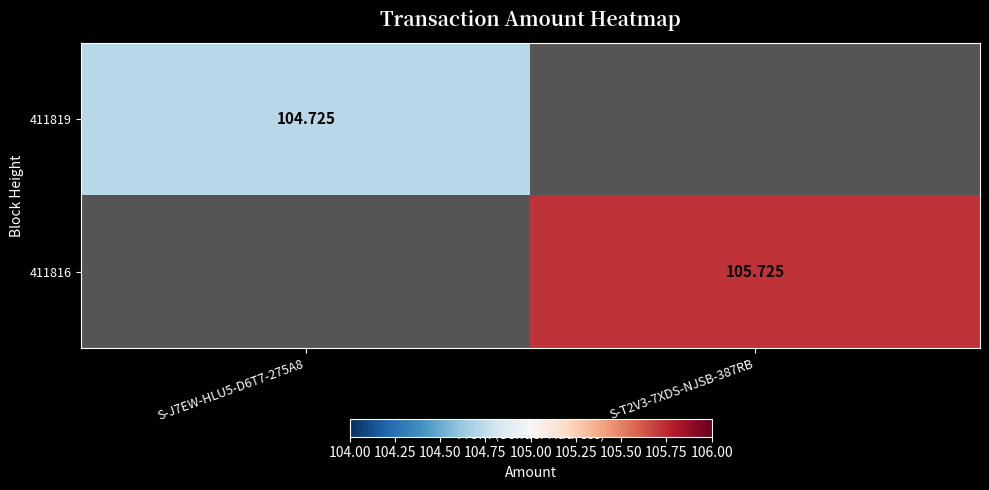

Count the number of data series in this chart.

2